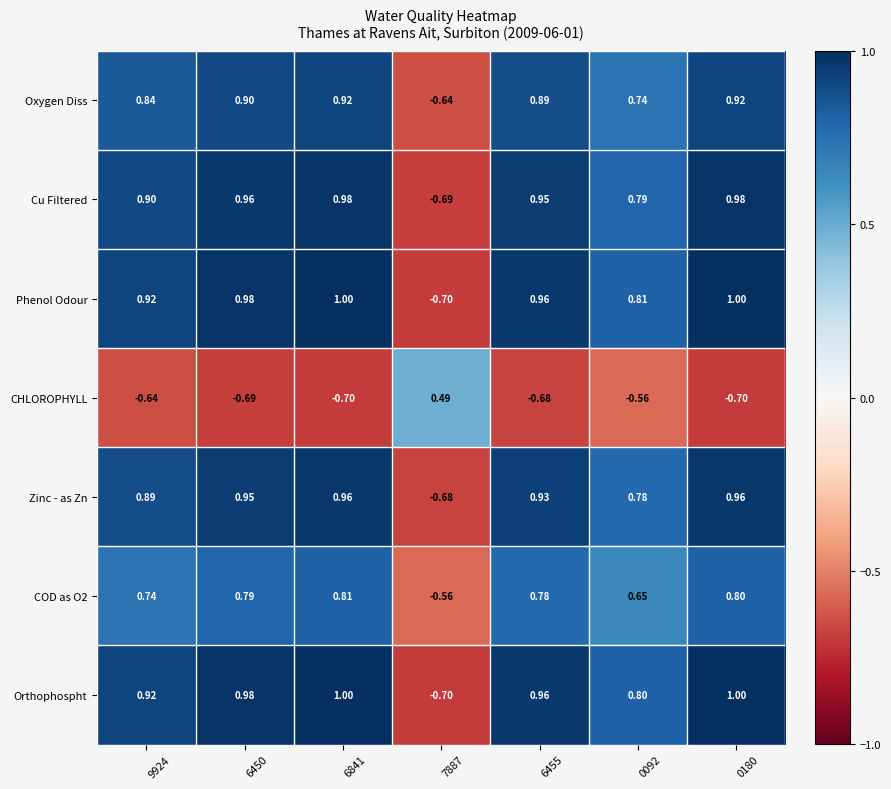

Which series has the largest total across all categories?

Phenol Odour